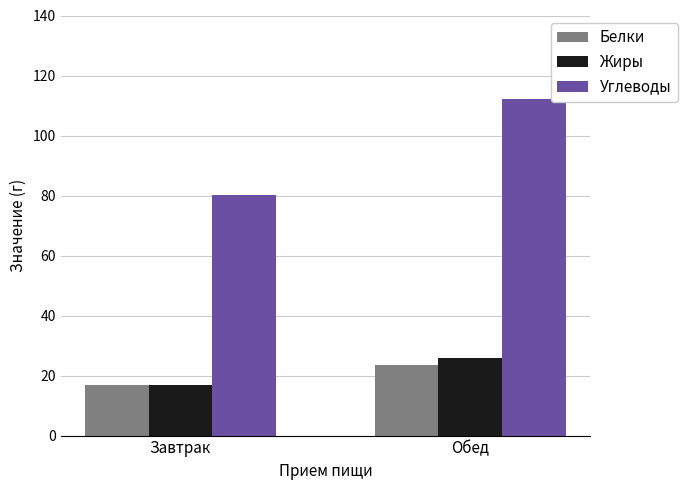

Reading left to right, transcribe all the data shown in this chart.

Белки: 16.8	23.7
Жиры: 16.9	26.0
Углеводы: 80.0	112.2